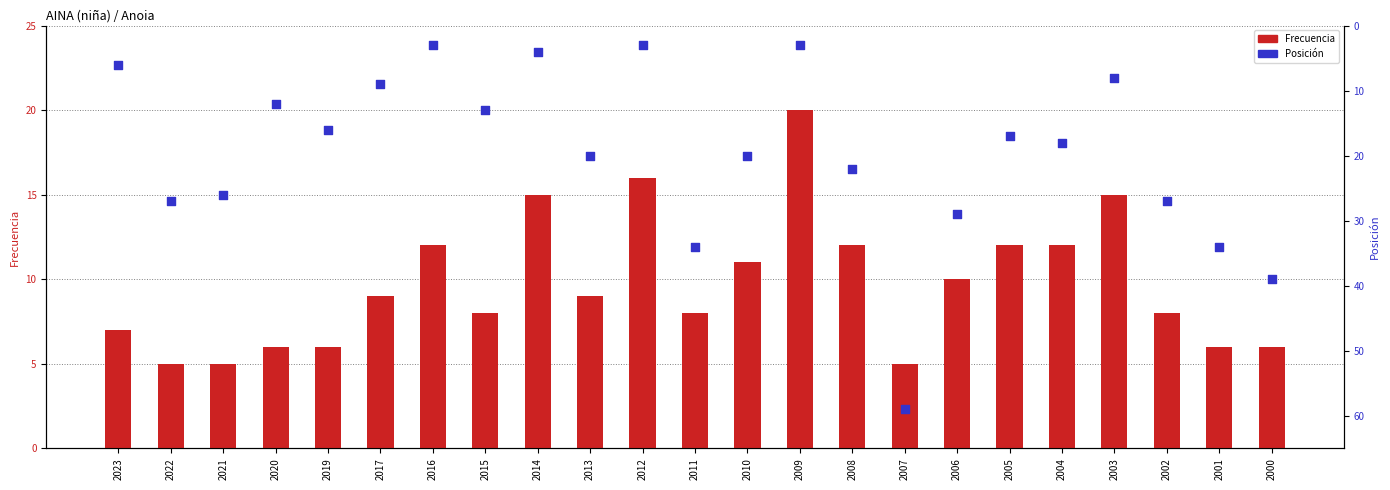

At how many categories does at least one series exceed 7?

22